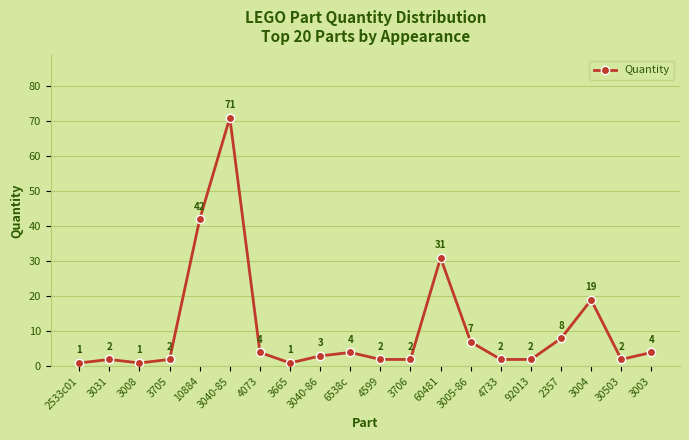

Between 2533c01 and 10884, which is larger?

10884